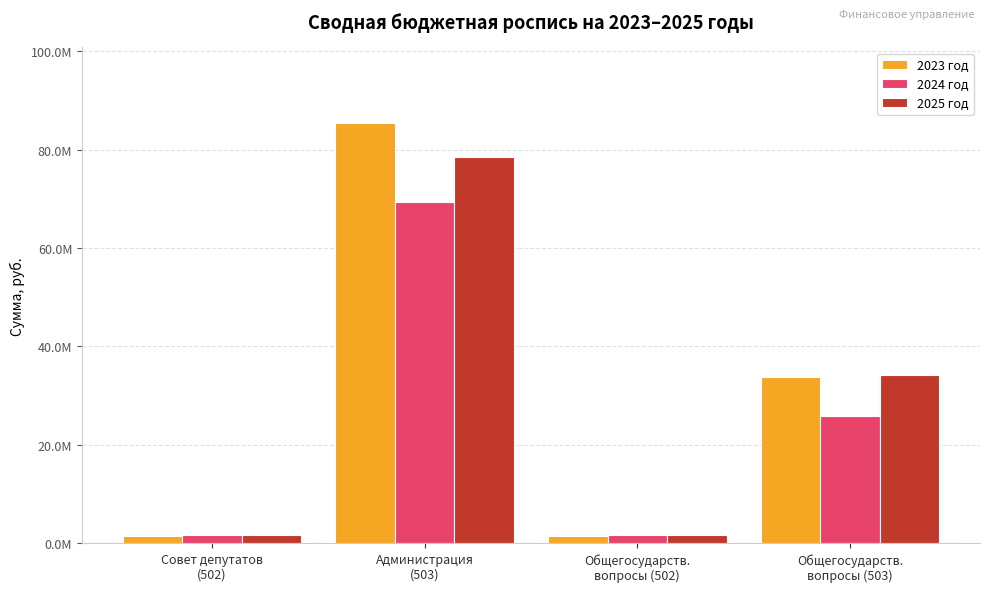

Does the chart contain stacked bars?

No